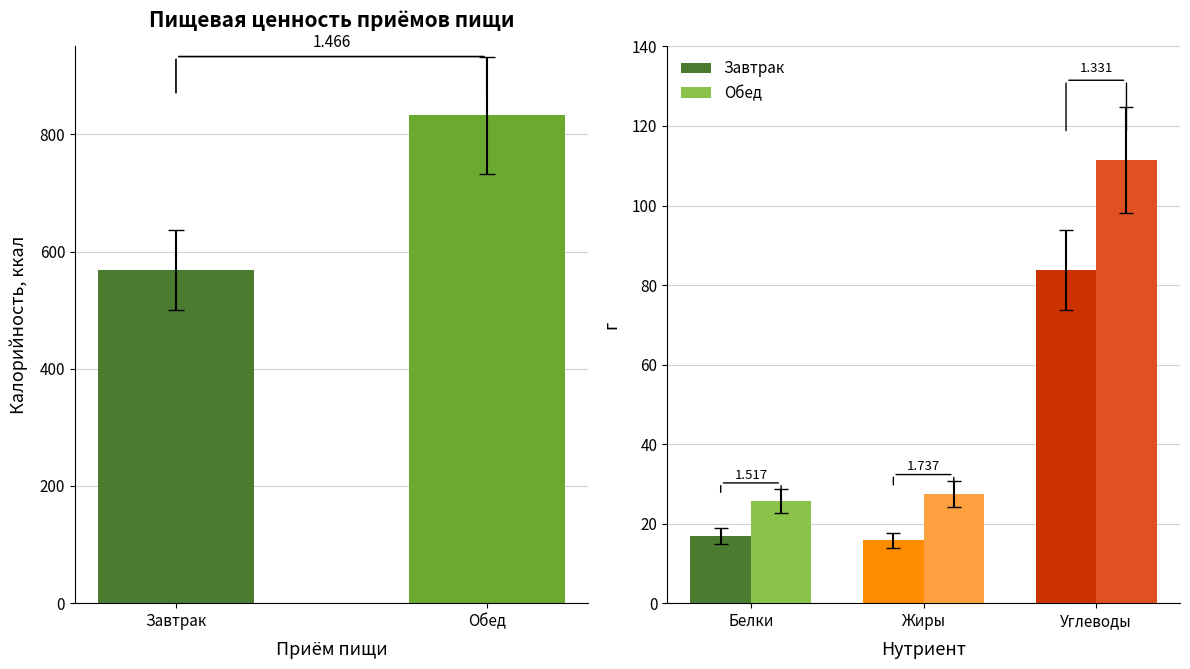

Which series has the largest total across all categories?

Калорийность